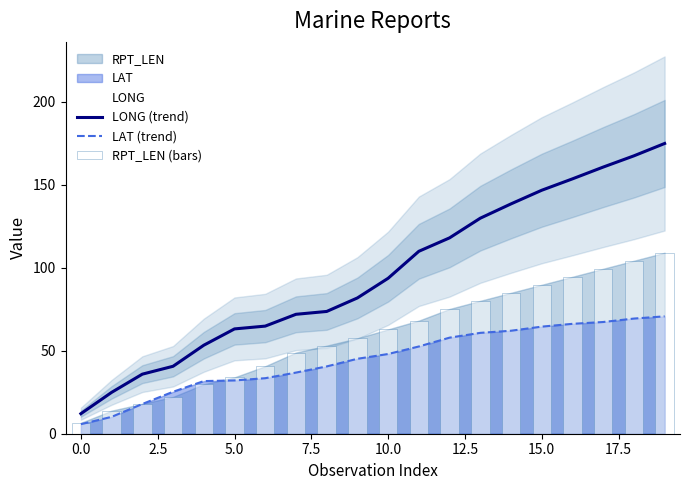

What is the difference between the second highest and second lowest values in the LONG (trend) series?

142.4